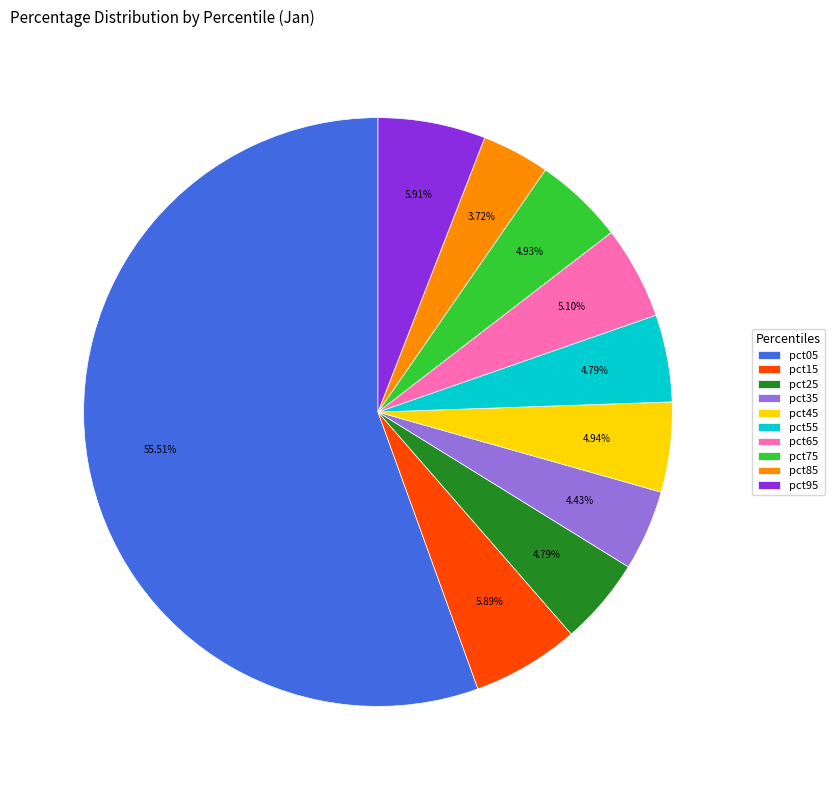

Which category has the biggest portion of the pie?

pct05